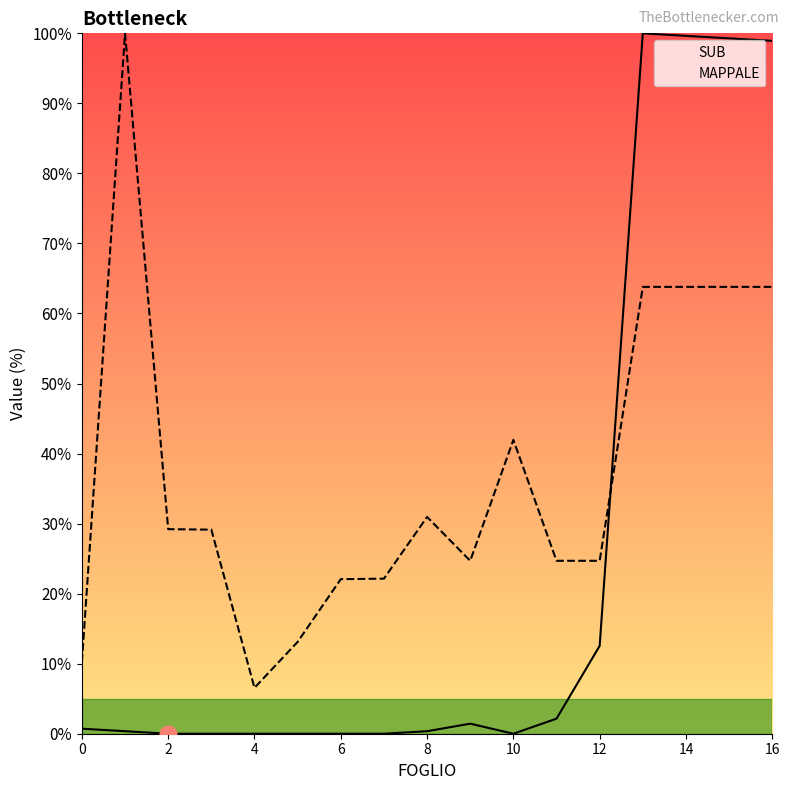

How many times do MAPPALE and SUB cross each other?

1